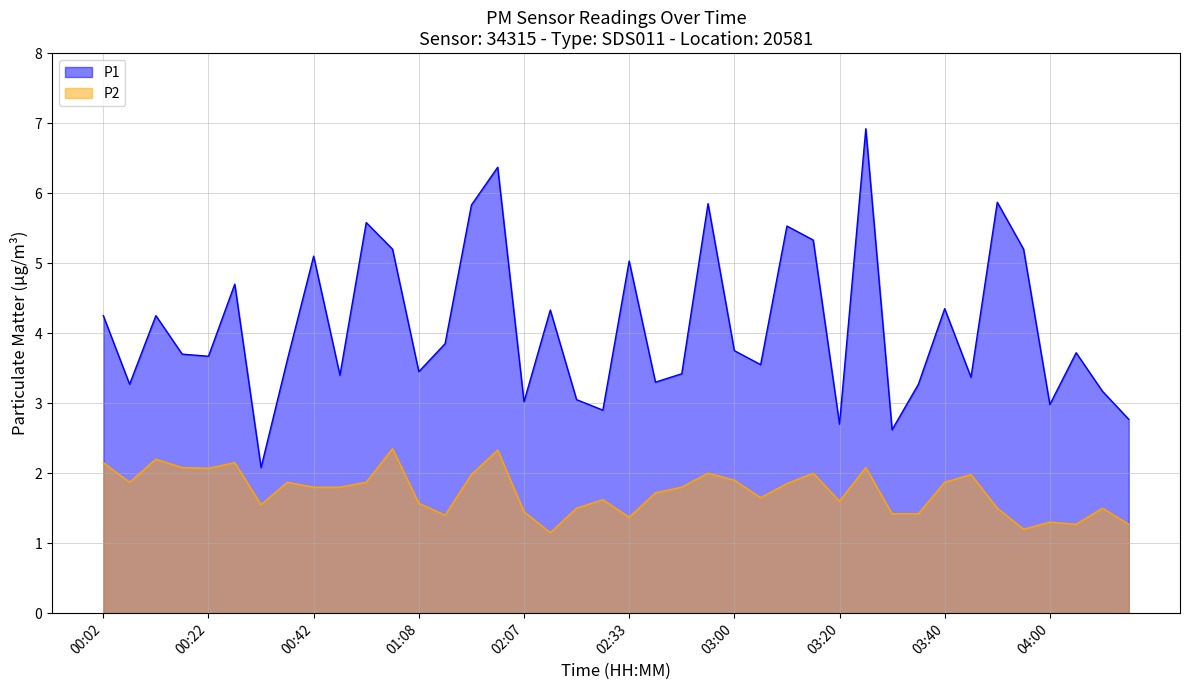

What is the label of the 33rd point from the right?

00:37